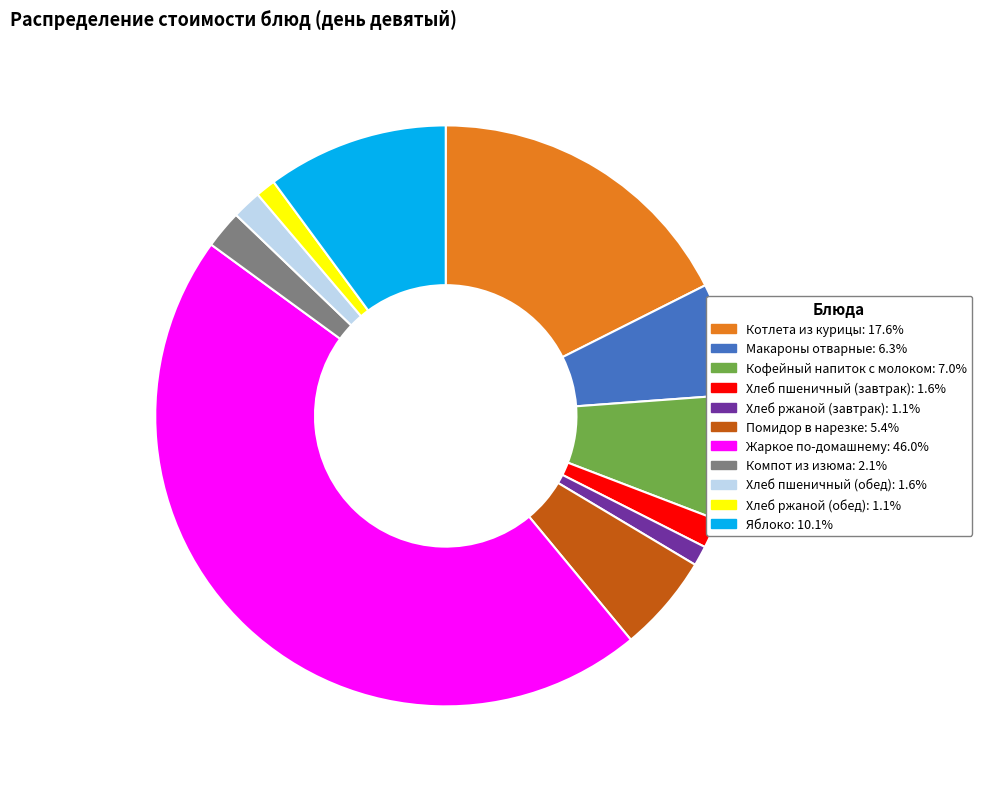

Which category has the biggest portion of the pie?

Жаркое по-домашнему